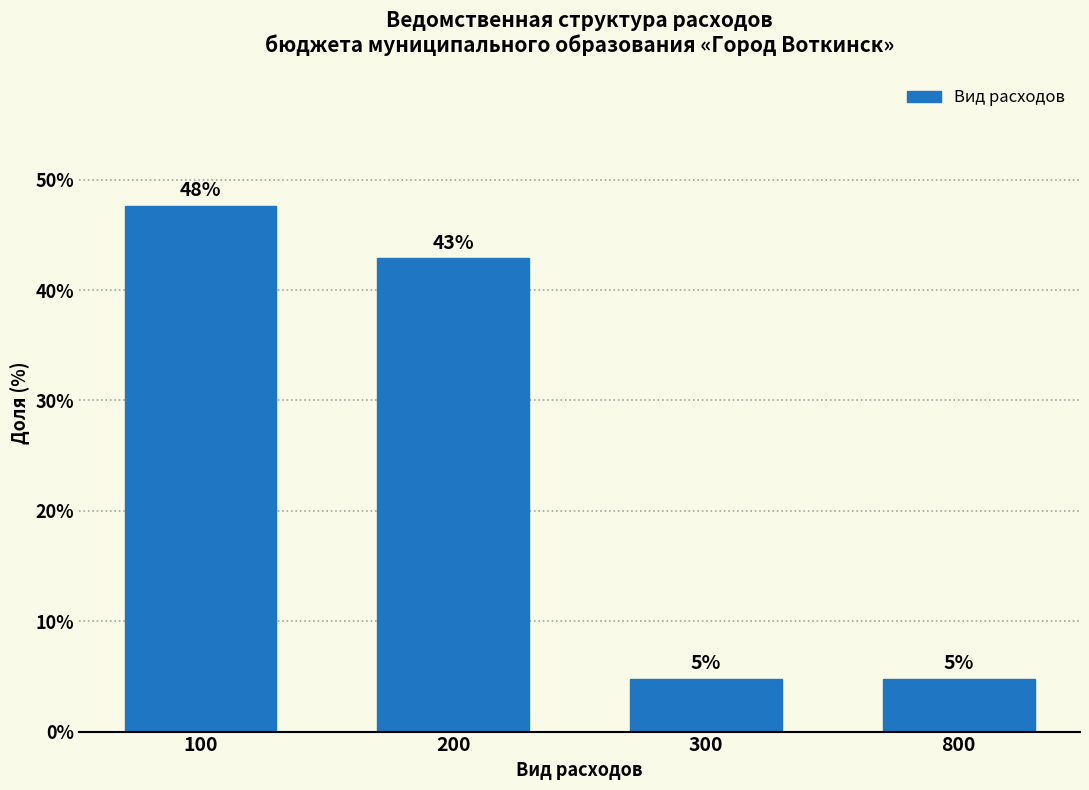

How many bars are there in total?

4